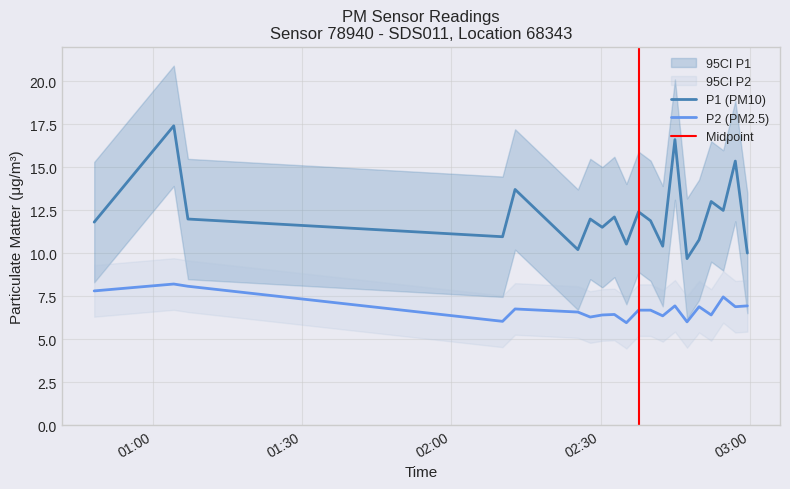

What is the smallest value displayed?

6.0